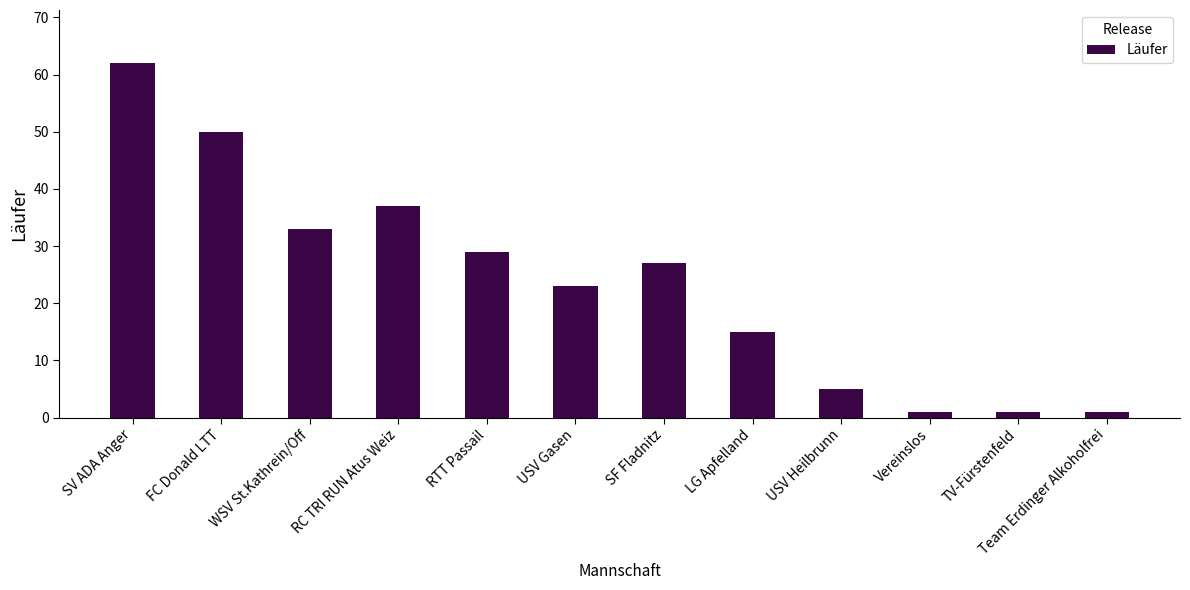

At which category does the chart reach its peak across all series?

SV ADA Anger